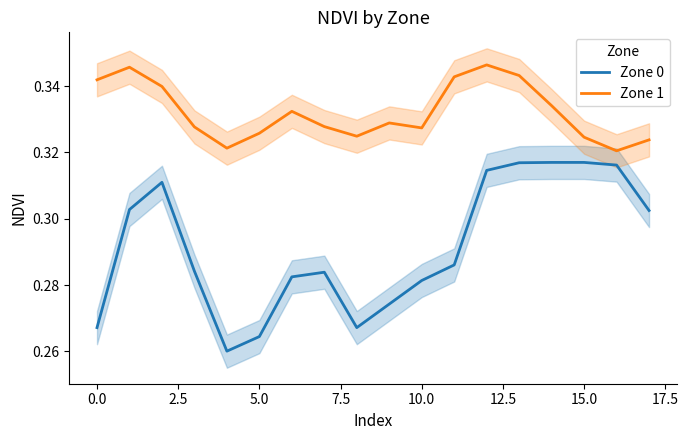

What is the lowest value of the Zone 0 series?

0.3